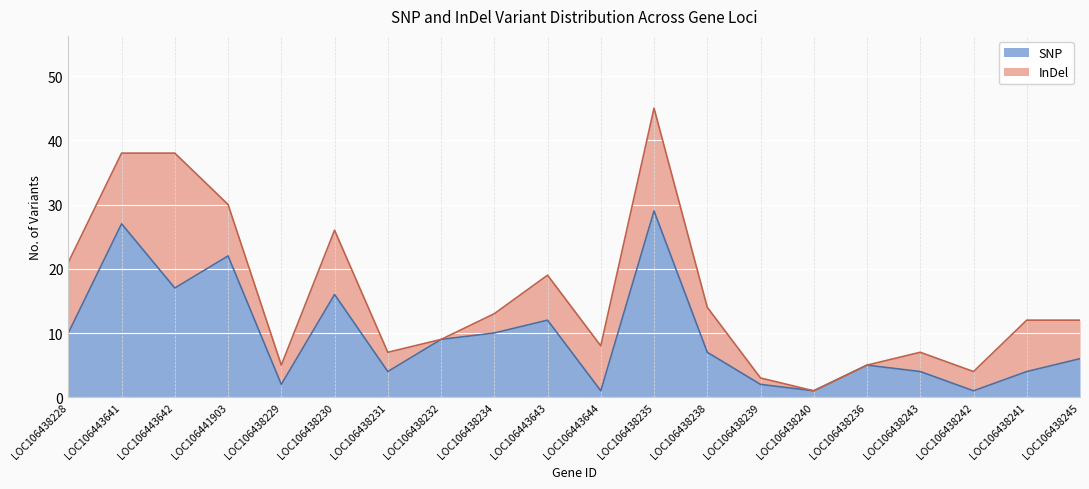

Is it true that the value at LOC106438229 is 1?

False